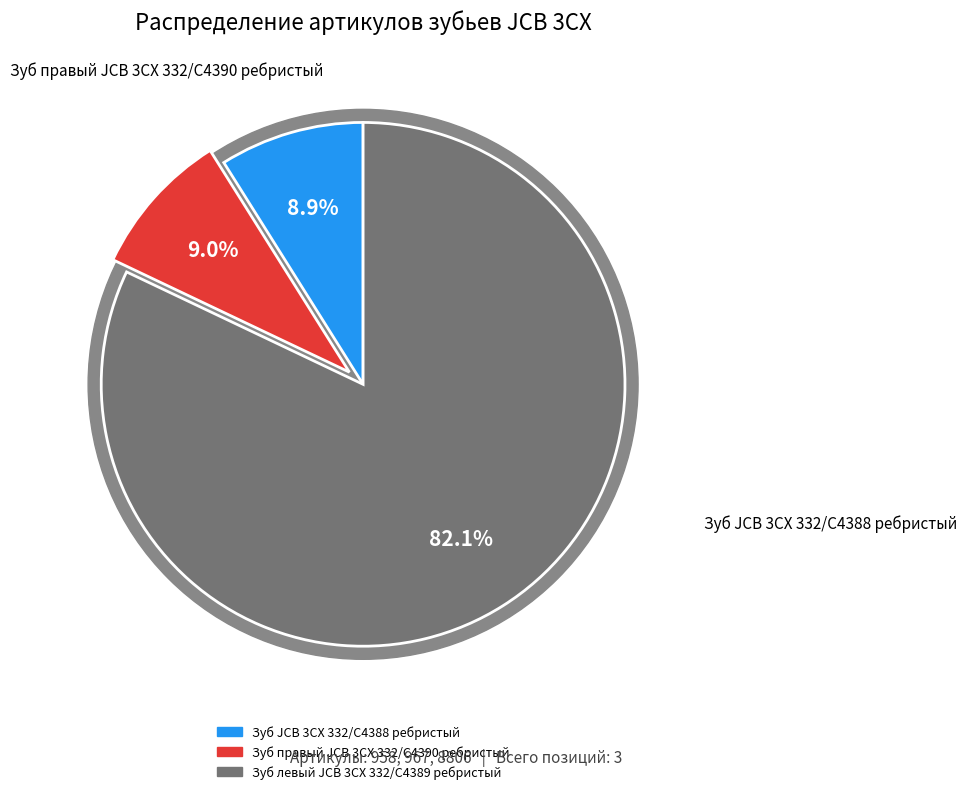

Rank the categories by value from highest to lowest.

Зуб левый JCB 3CX 332/C4389 ребристый, Зуб правый JCB 3CX 332/C4390 ребристый, Зуб JCB 3CX 332/C4388 ребристый